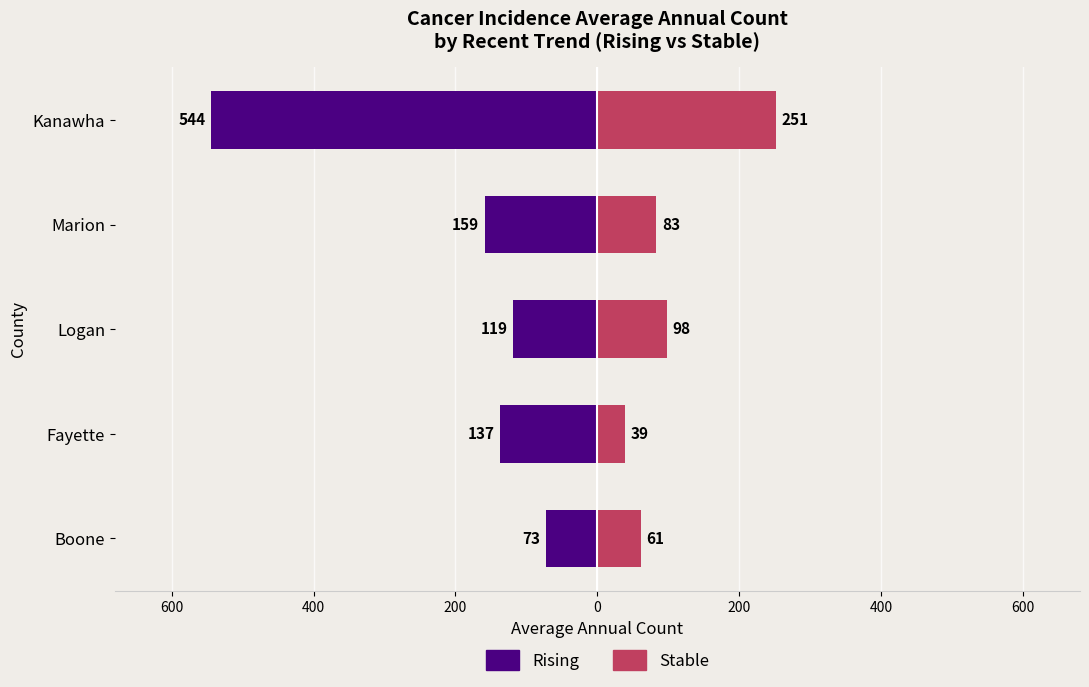

What is the difference between the maximum and minimum values in the Stable series?

212